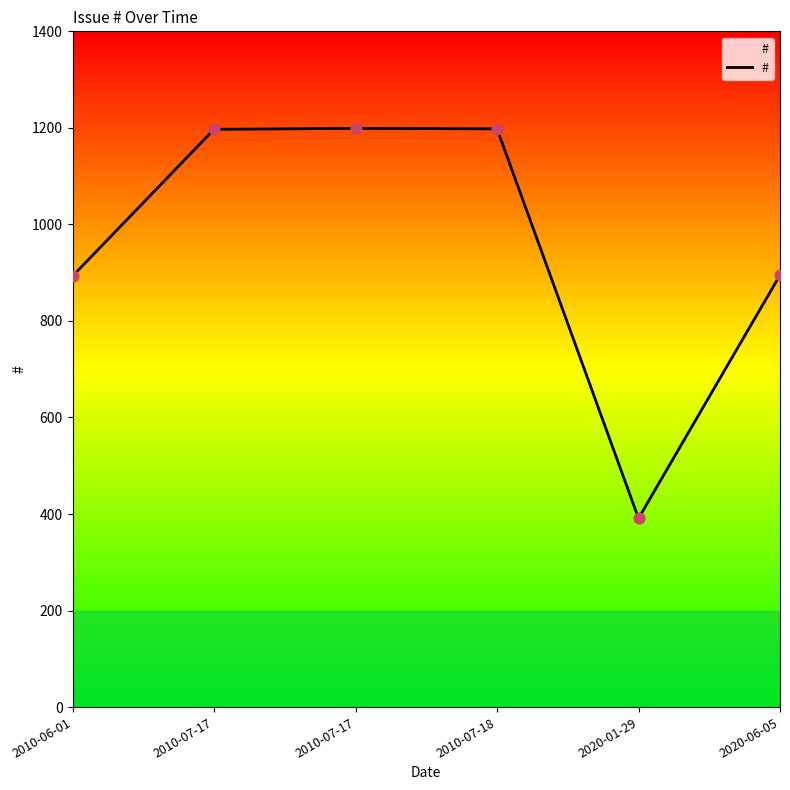

Is this an area chart (filled region under the line)?

Yes